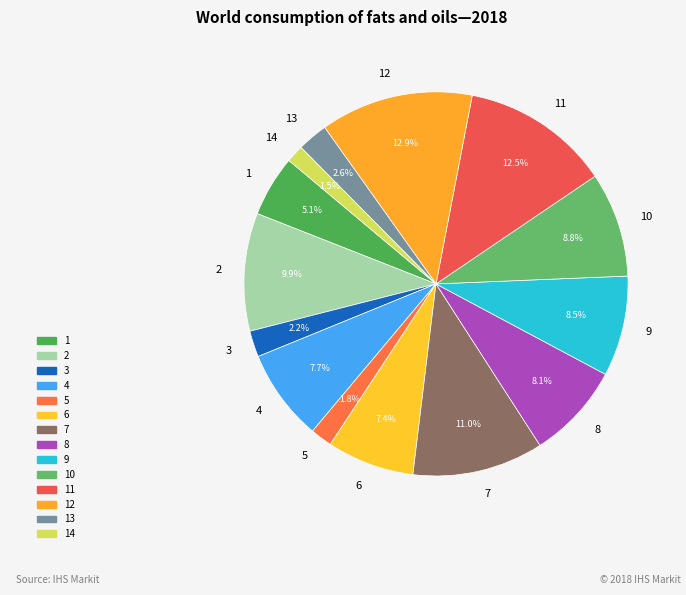

To the nearest percent, what is the difference between the largest and smallest slice percentages?

11%